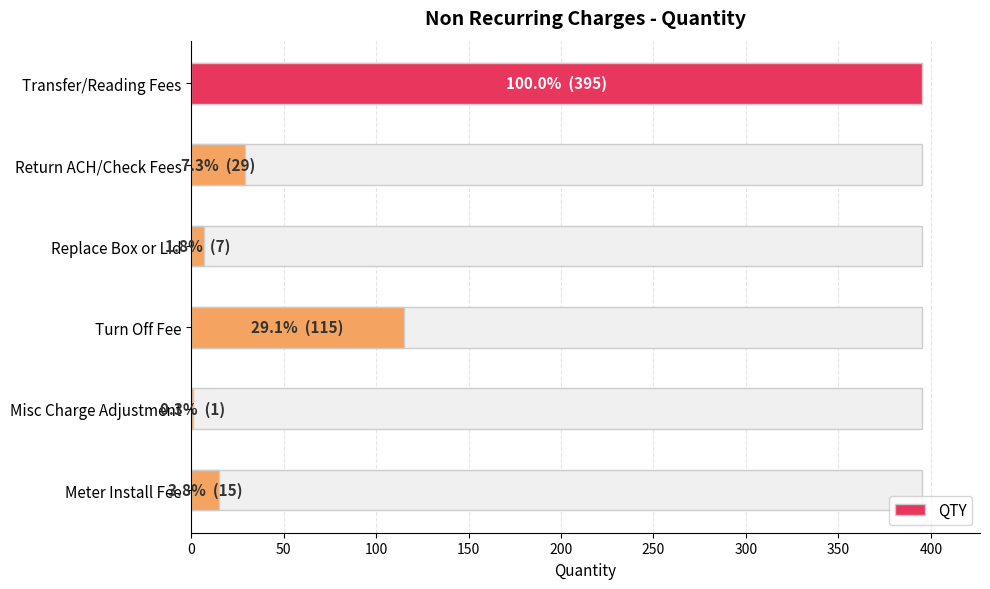

What is the difference between the values at Turn Off Fee and Return ACH/Check Fees?

86